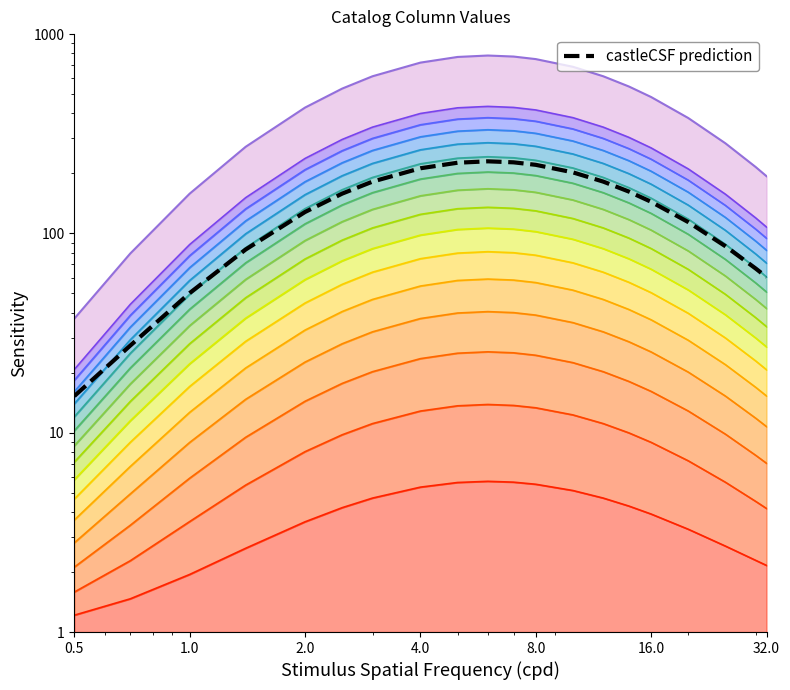

How many interior local peaks (higher than both neighbors) does the data have?

1